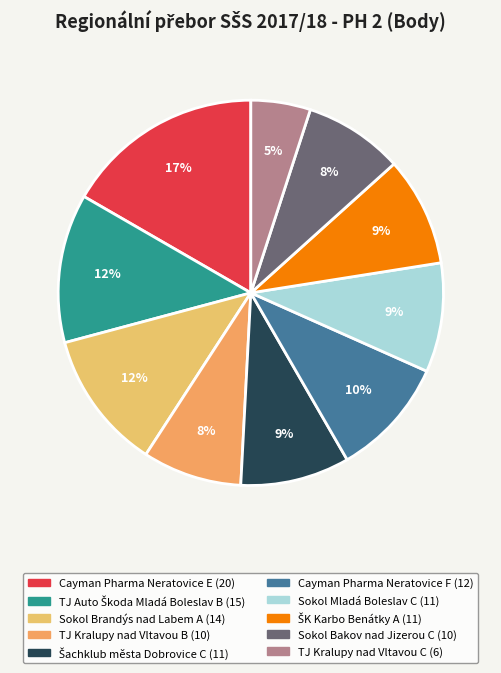

What is the largest slice in the pie chart?

Cayman Pharma Neratovice E